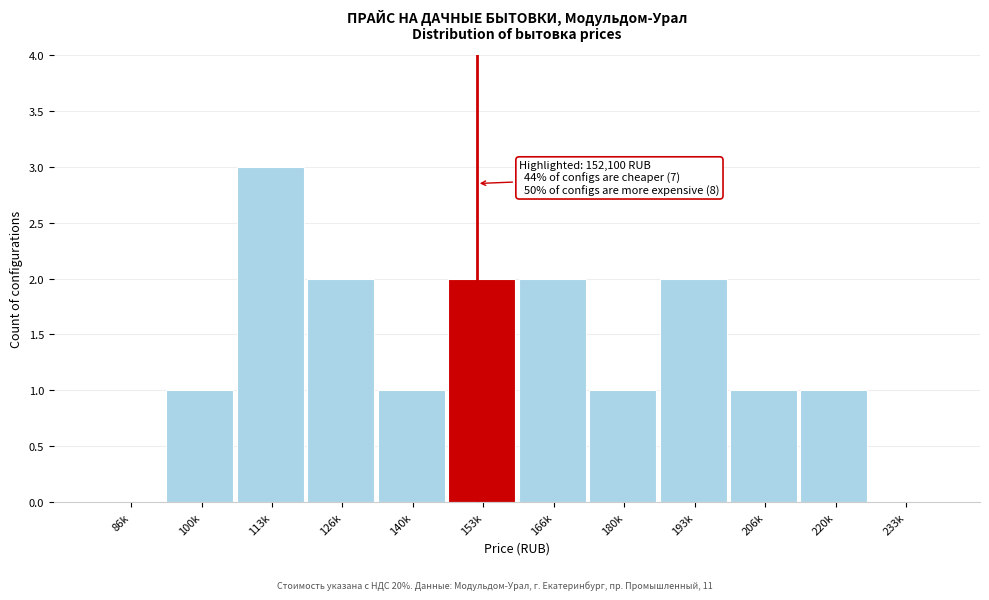

Reading left to right, transcribe all the data shown in this chart.

86k=0	100k=1	113k=3	126k=2	140k=1	153k=2	166k=2	180k=1	193k=2	206k=1	220k=1	233k=0